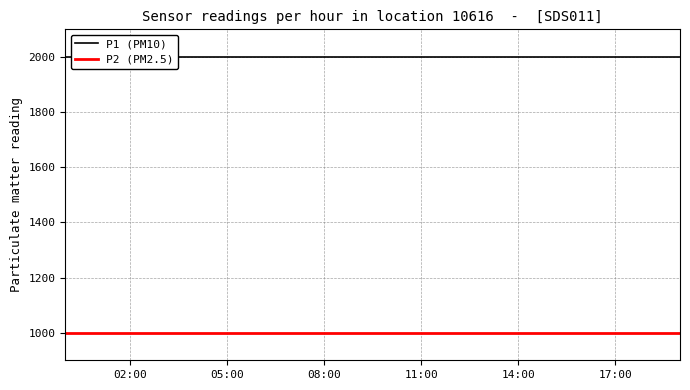

Reading right to left, transcribe all the data shown in this chart.

P1 (PM10): 1999.9	1999.9	1999.9	1999.9	1999.9	1999.9	1999.9	1999.9	1999.9	1999.9	1999.9	1999.9	1999.9	1999.9	1999.9	1999.9	1999.9	1999.9	1999.9	1999.9
P2 (PM2.5): 999.9	999.9	999.9	999.9	999.9	999.9	999.9	999.9	999.9	999.9	999.9	999.9	999.9	999.9	999.9	999.9	999.9	999.9	999.9	999.9